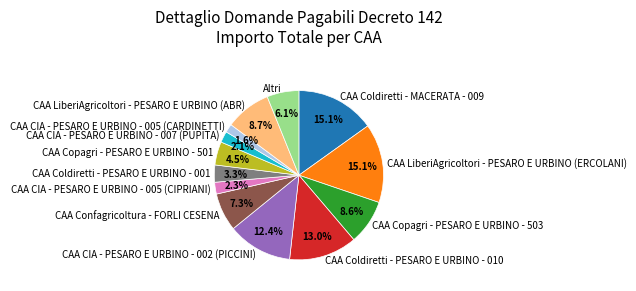

Which has a higher value, CAA CIA - PESARO E URBINO - 005 (CARDINETTI) or CAA CIA - PESARO E URBINO - 007 (PUPITA)?

CAA CIA - PESARO E URBINO - 007 (PUPITA)